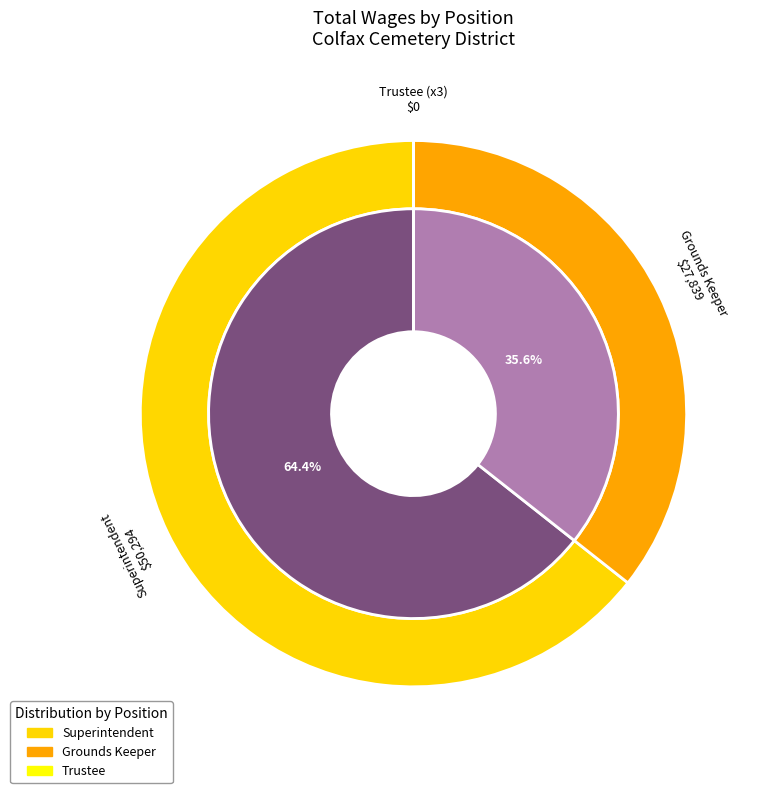

Between Trustee and Grounds Keeper, which is larger?

Grounds Keeper